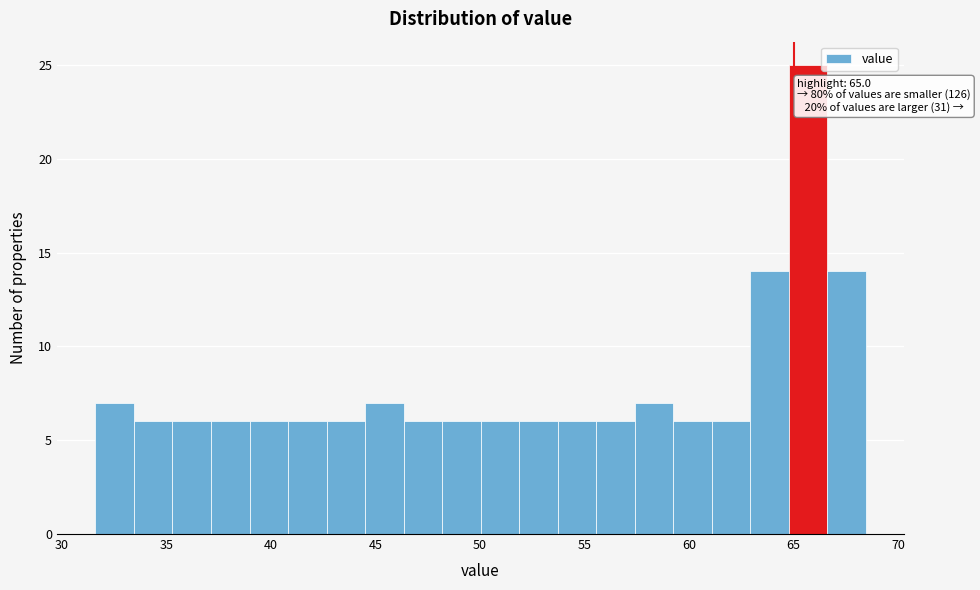

Around what value on the x-axis is the tallest bar? Give the approximate position of its centre, as read against the axis.

65.5